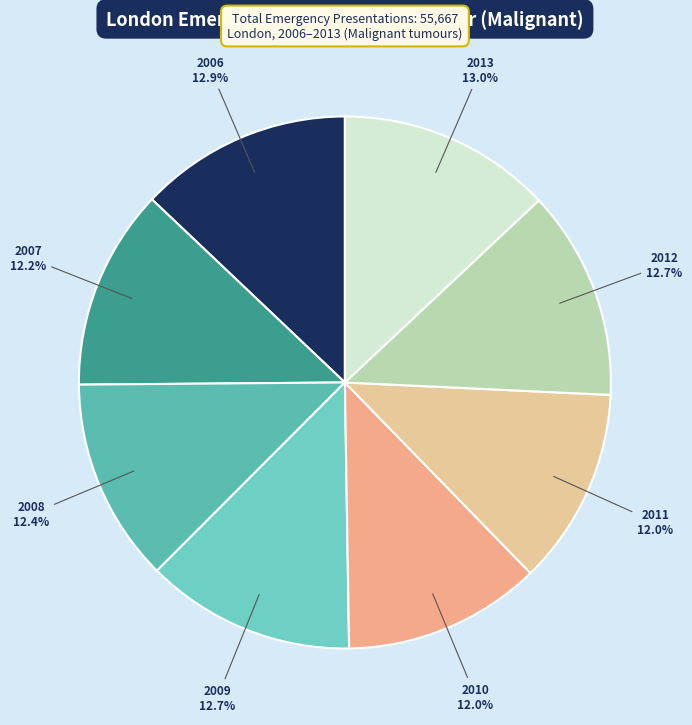

Is it true that 2011 is 3% of the pie?

False